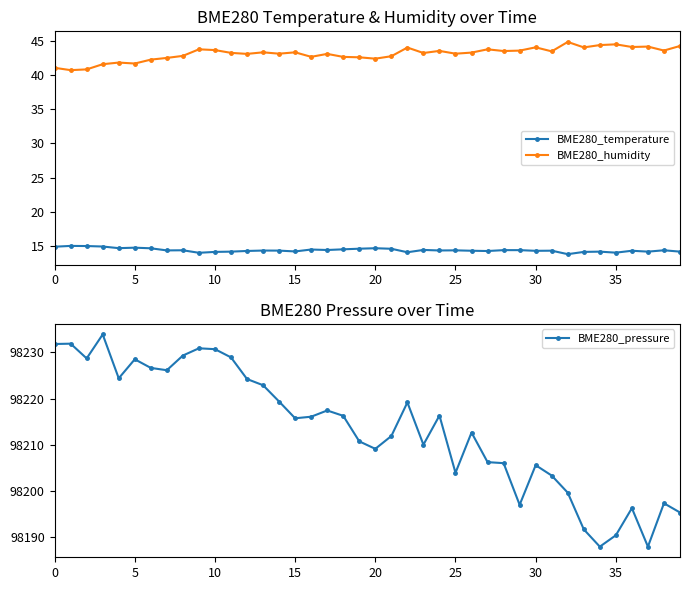

What is the lowest value of the BME280_temperature series?

13.8